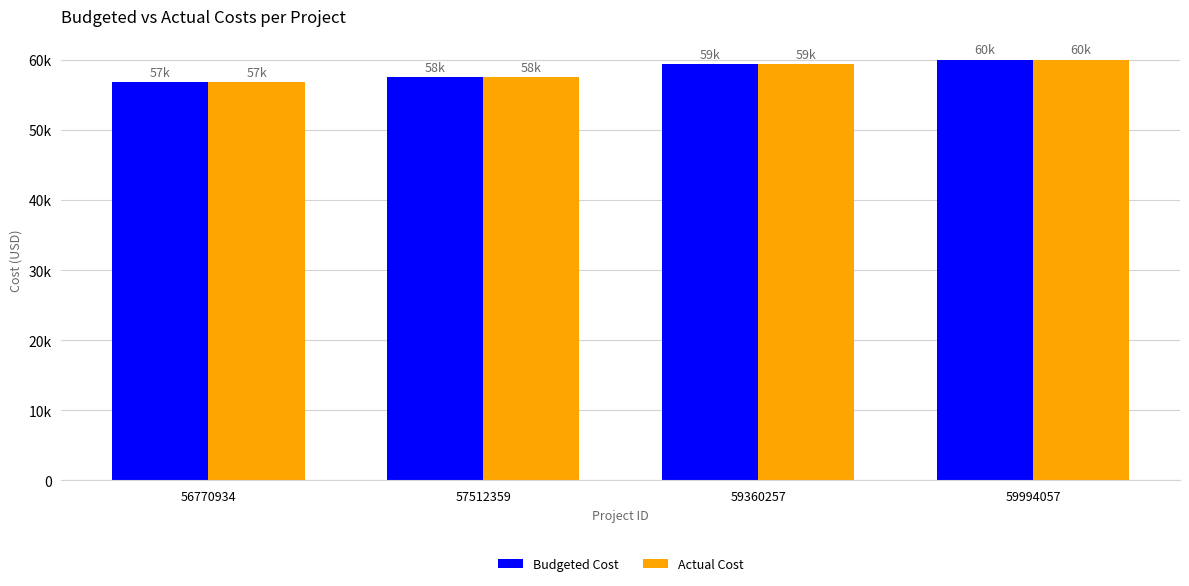

What are all the series names shown in the legend?

Budgeted Cost, Actual Cost